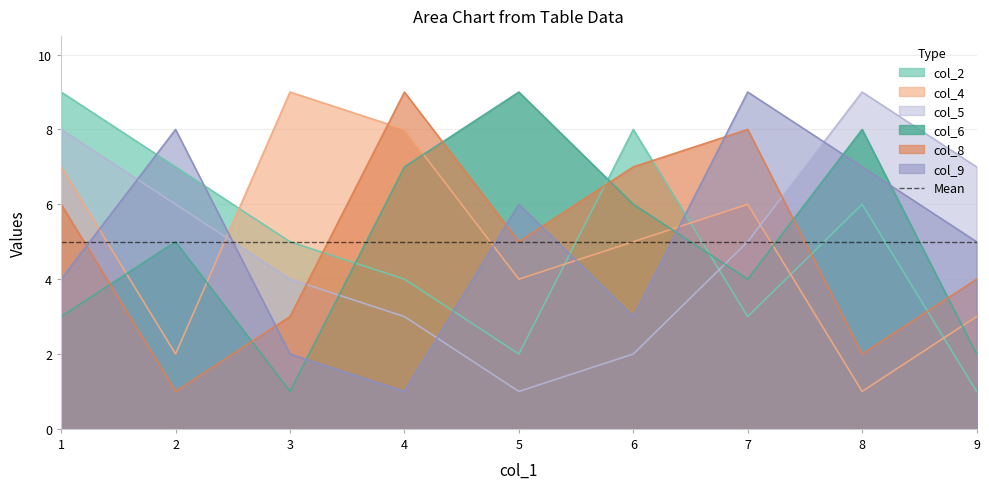

What is the difference between the col_8 values at 1 and 9?

2